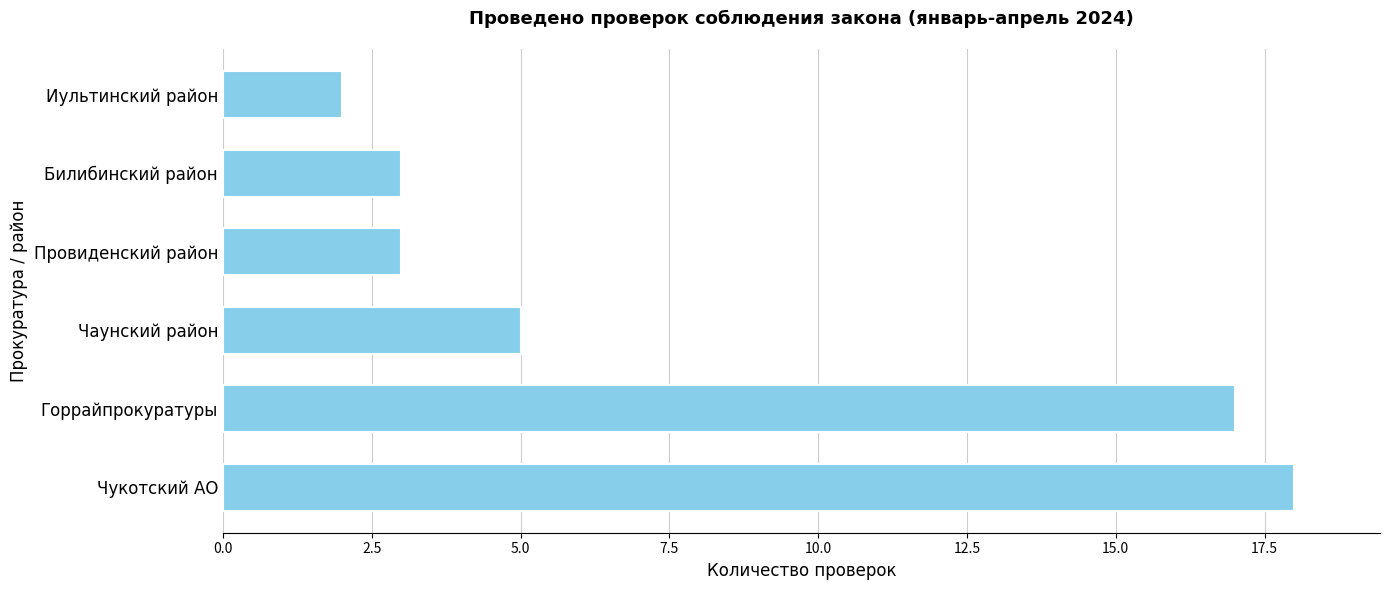

Is it true that the value at Иультинский район is 2?

True